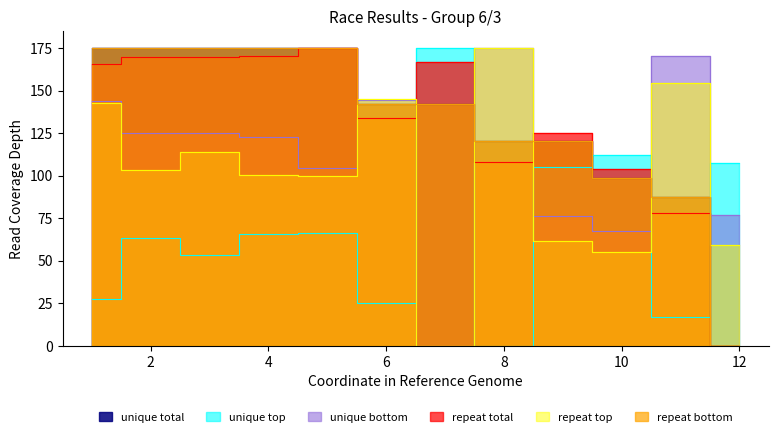

Is the value of Total Laps at 5 greater than the value of Best Speed at 9?

Yes